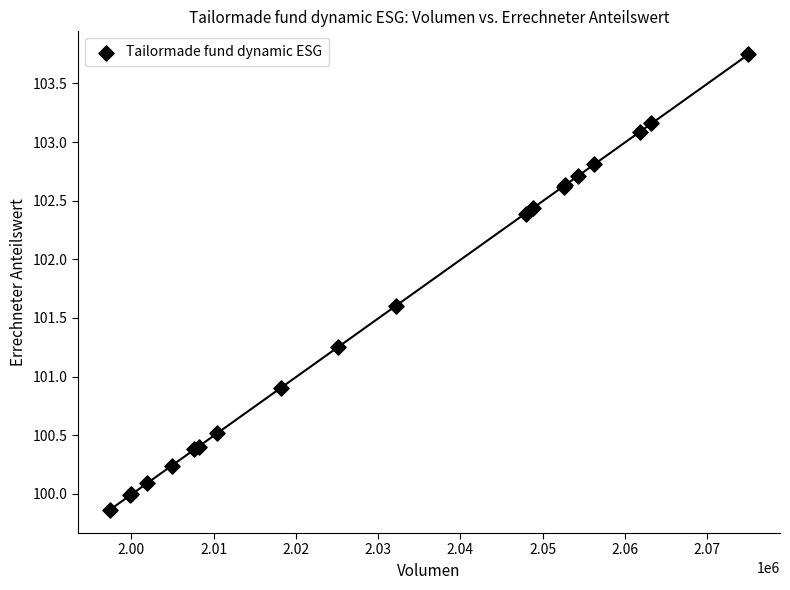

What Y value in the scatter plot is closest to 101?

100.9